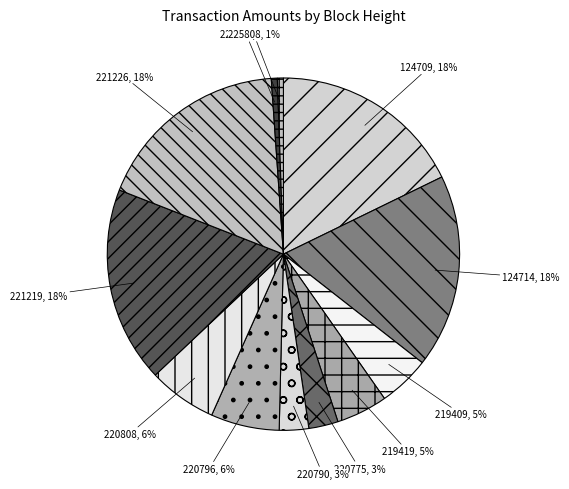

True or false: 221219 accounts for 29% of the total.

False